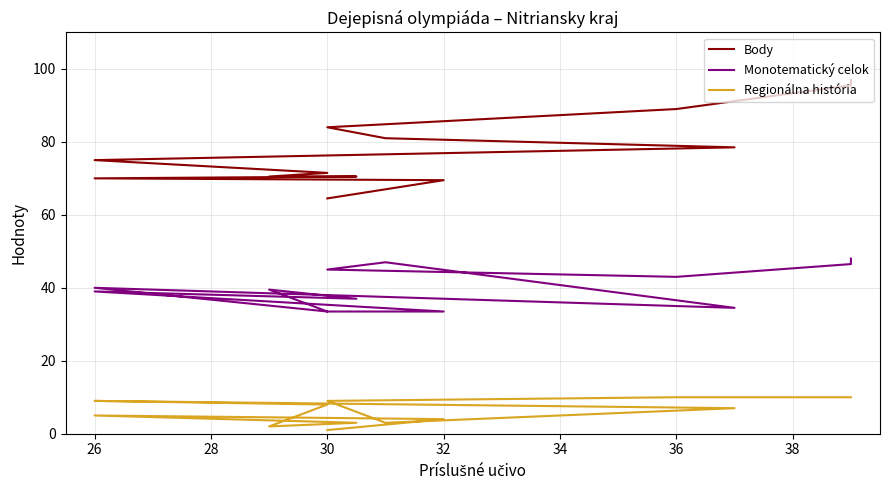

True or false: Regionálna história and Body cross at least once.

False